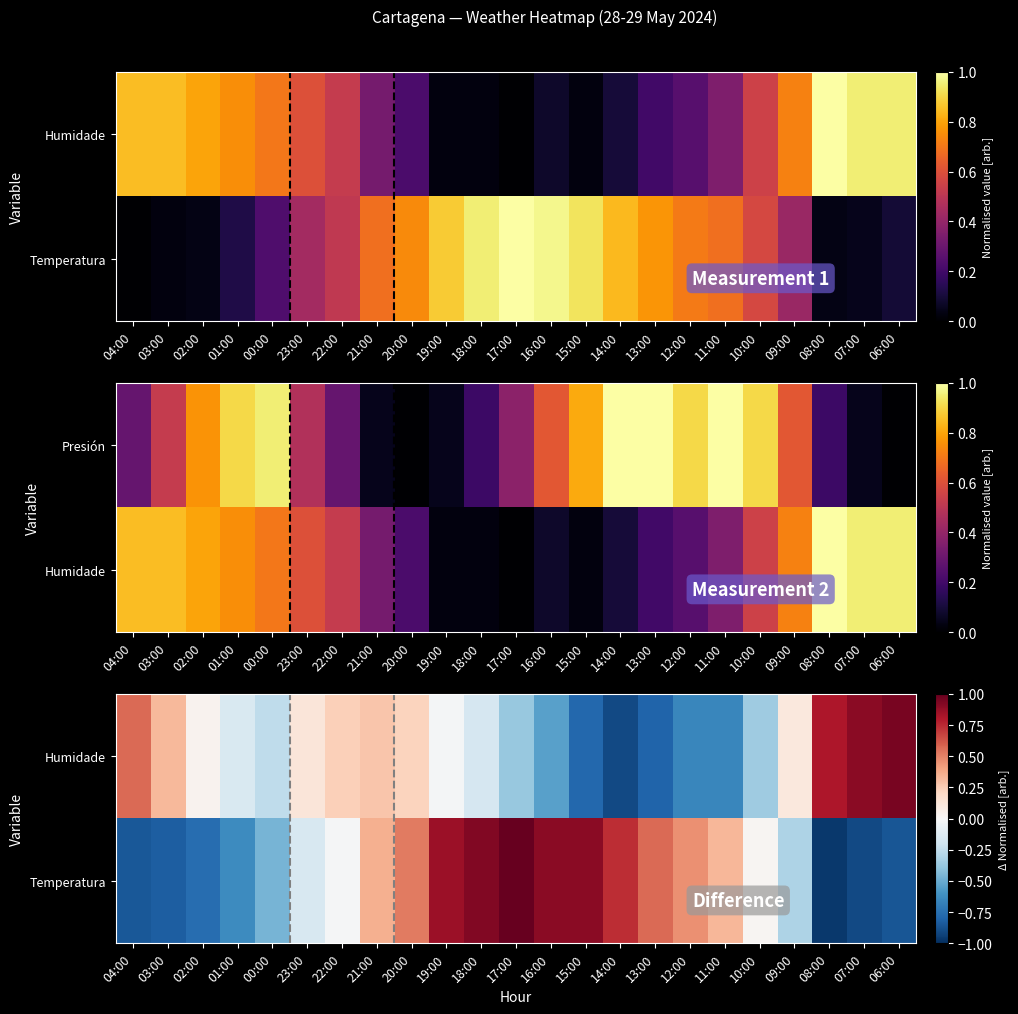

Which label corresponds to the largest value in the chart?

17:00